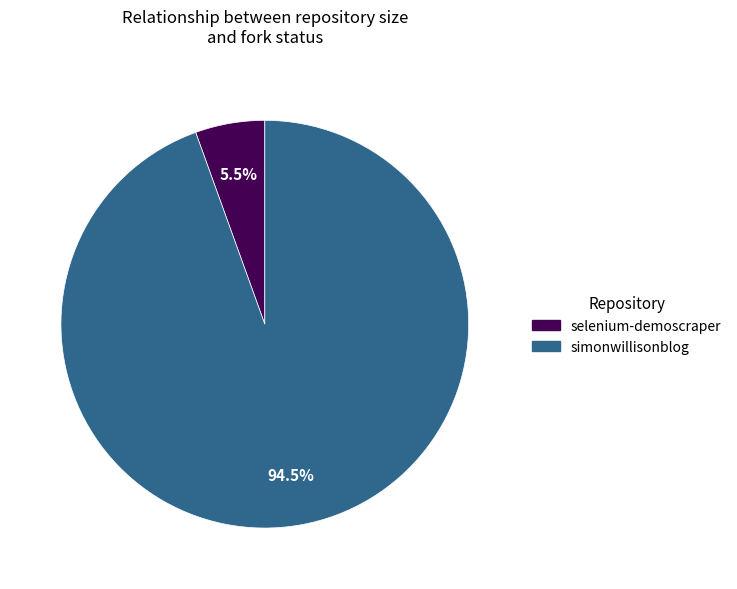

How many slices are in this pie chart?

2